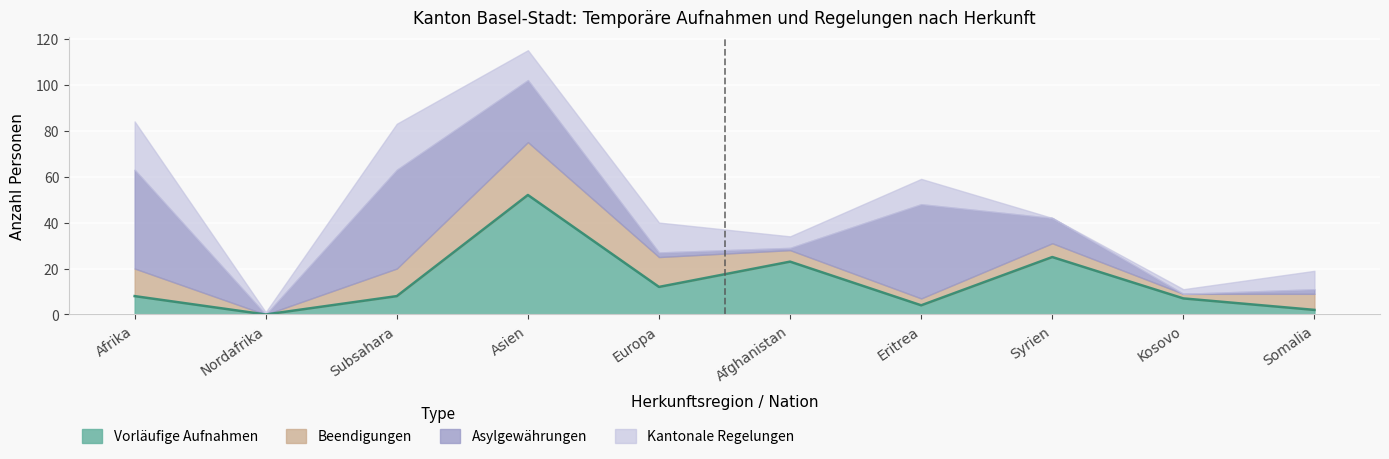

What is the average value of the Asylgewährungen Total (col_7) series?

17